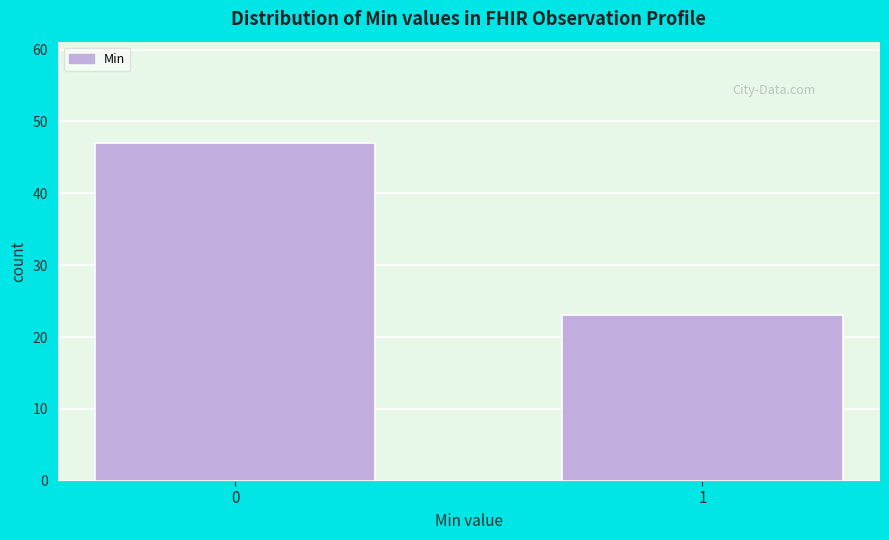

Reading right to left, what are all the values shown in this chart?

1=23	0=47